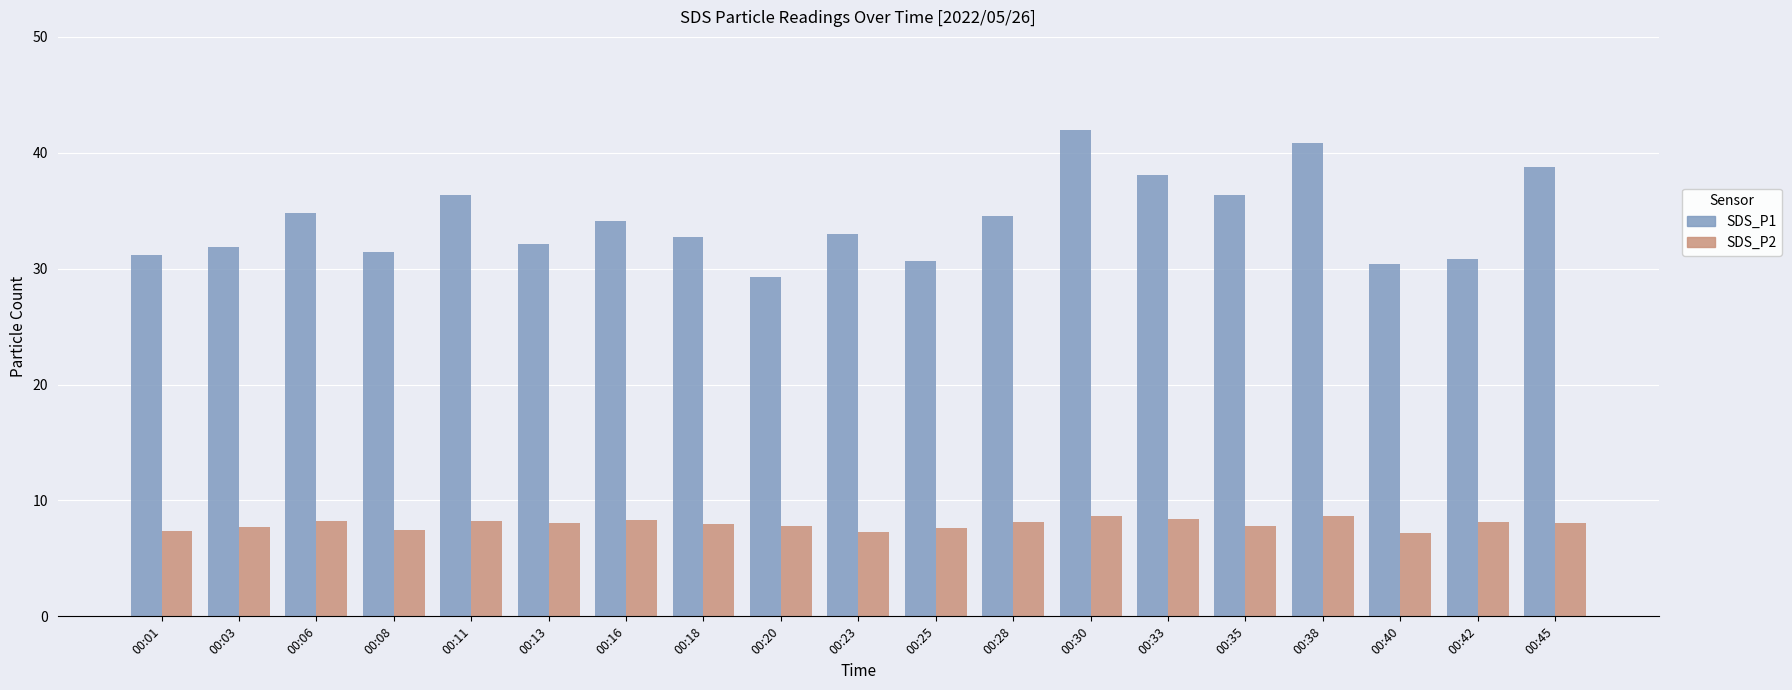

True or false: SDS_P2 has a value of 8.1 at 00:28.

True